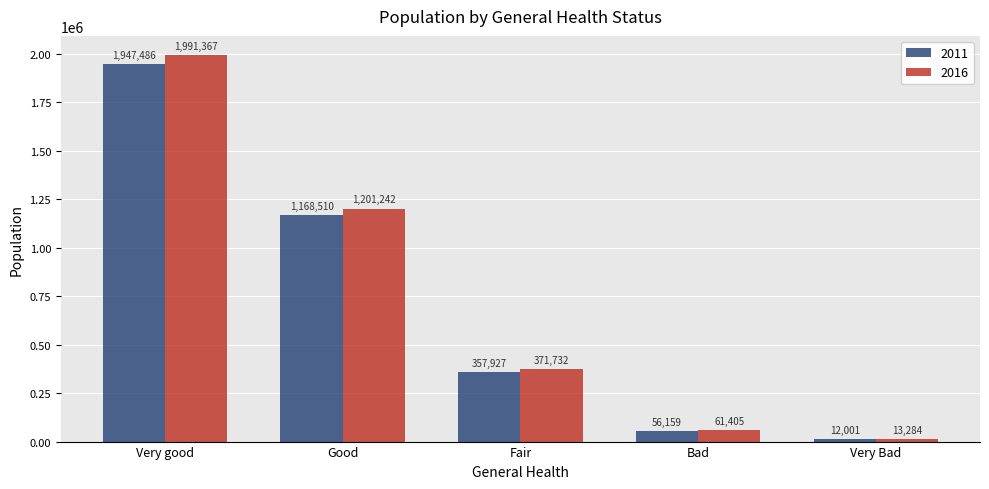

The 2016 series shows 626662 at Good. True or false?

False